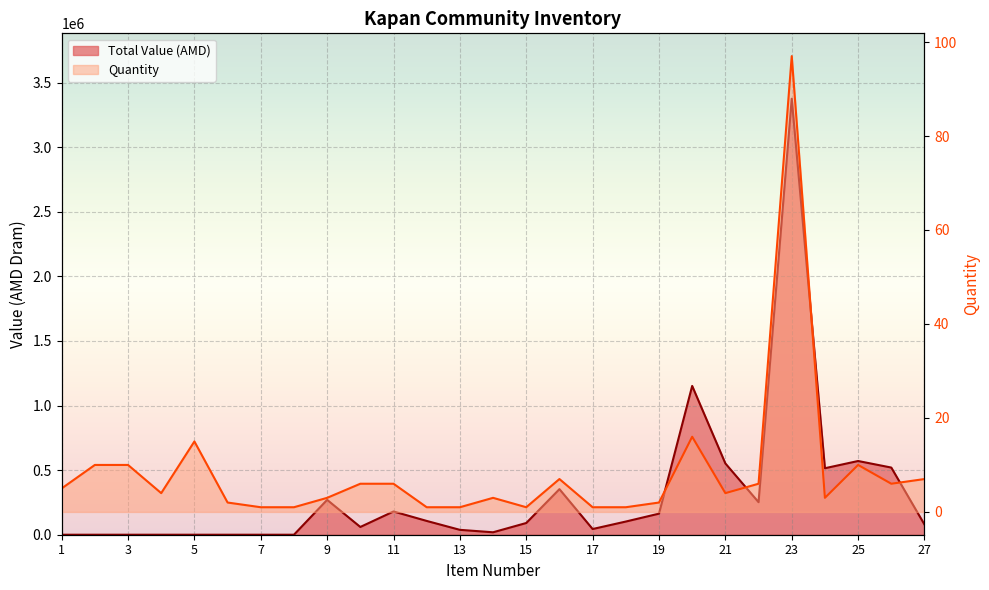

Where is the first local minimum for Total Value (AMD)?

10